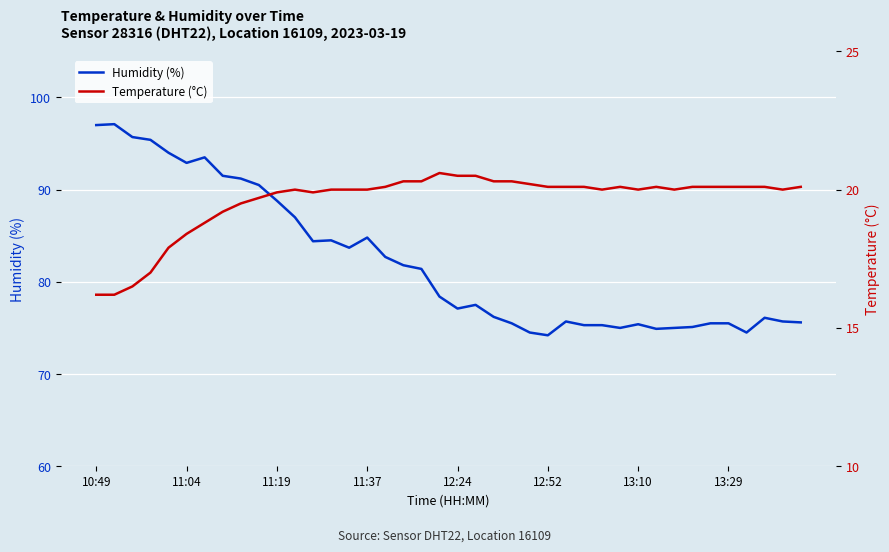

How many lines are shown in the chart?

2